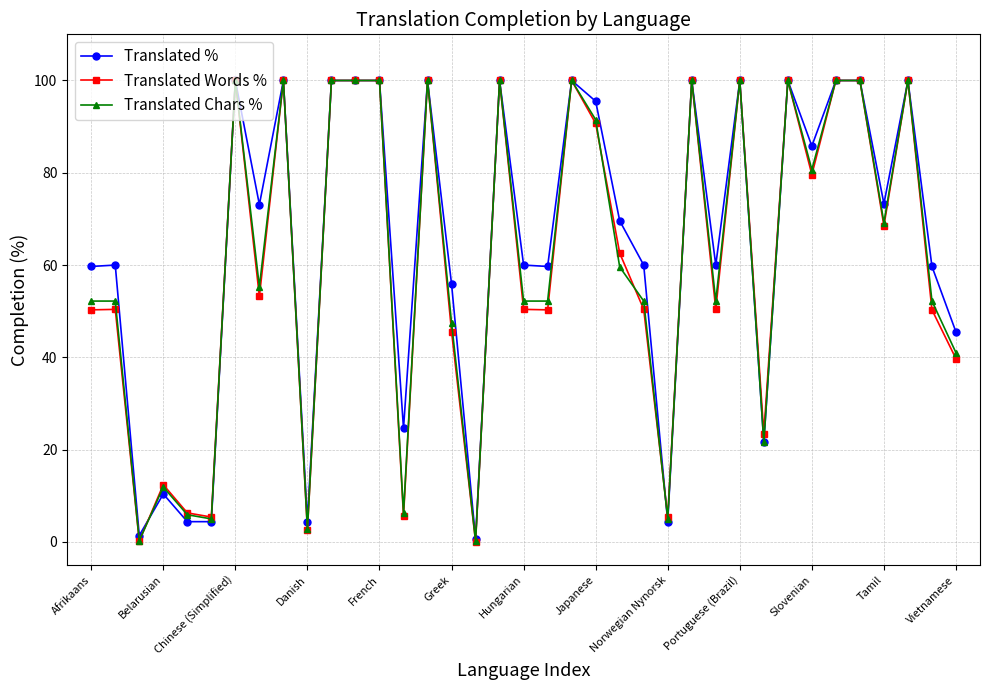

True or false: Translated Words % has more than 2 interior local peaks.

True